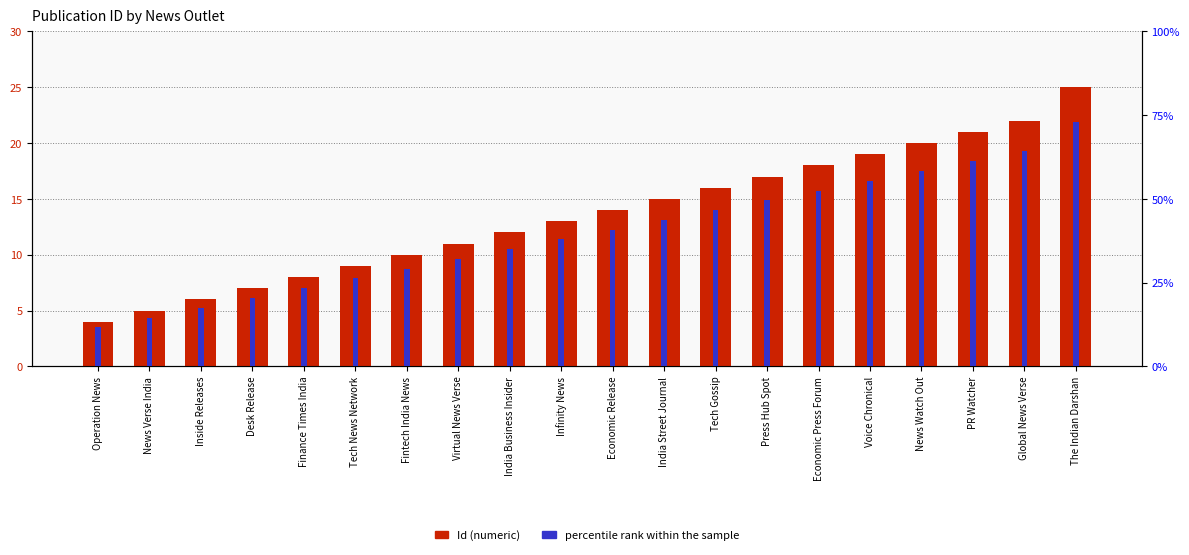

At how many categories does at least one series exceed 85?

1